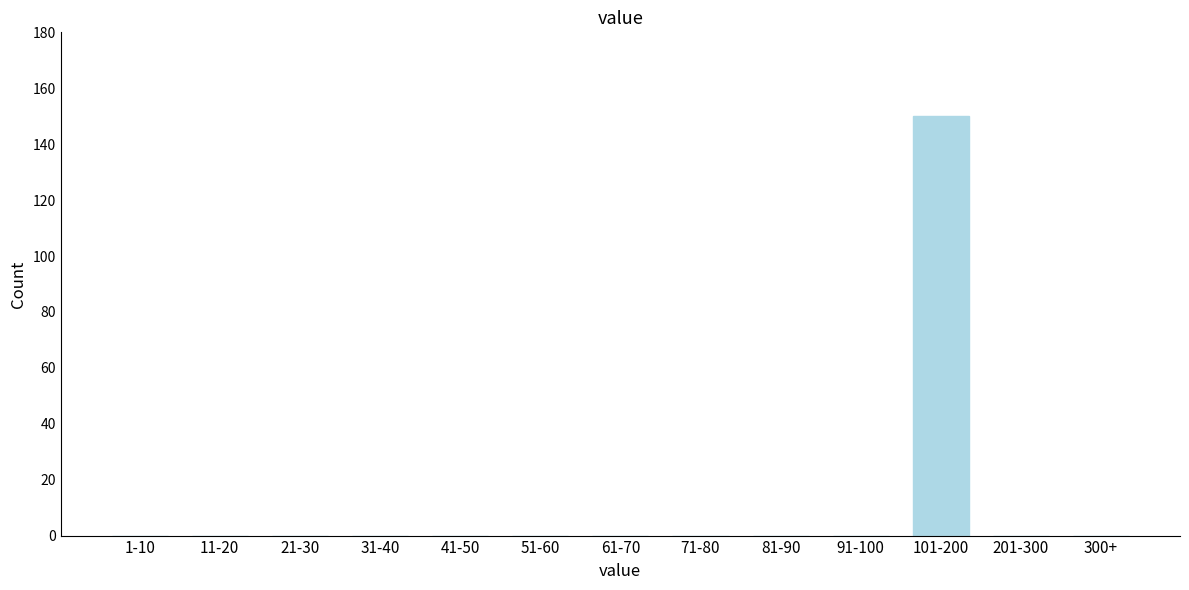

Reading left to right, transcribe all the data shown in this chart.

1-10=0	11-20=0	21-30=0	31-40=0	41-50=0	51-60=0	61-70=0	71-80=0	81-90=0	91-100=0	101-200=150	201-300=0	300+=0